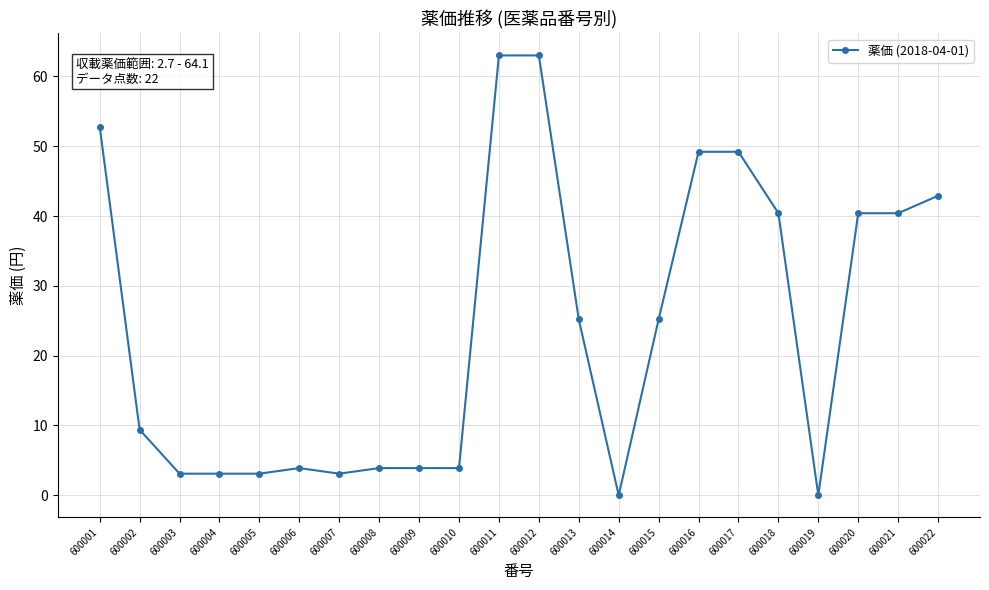

What is the change in value from 600008 to 600019?

-3.9